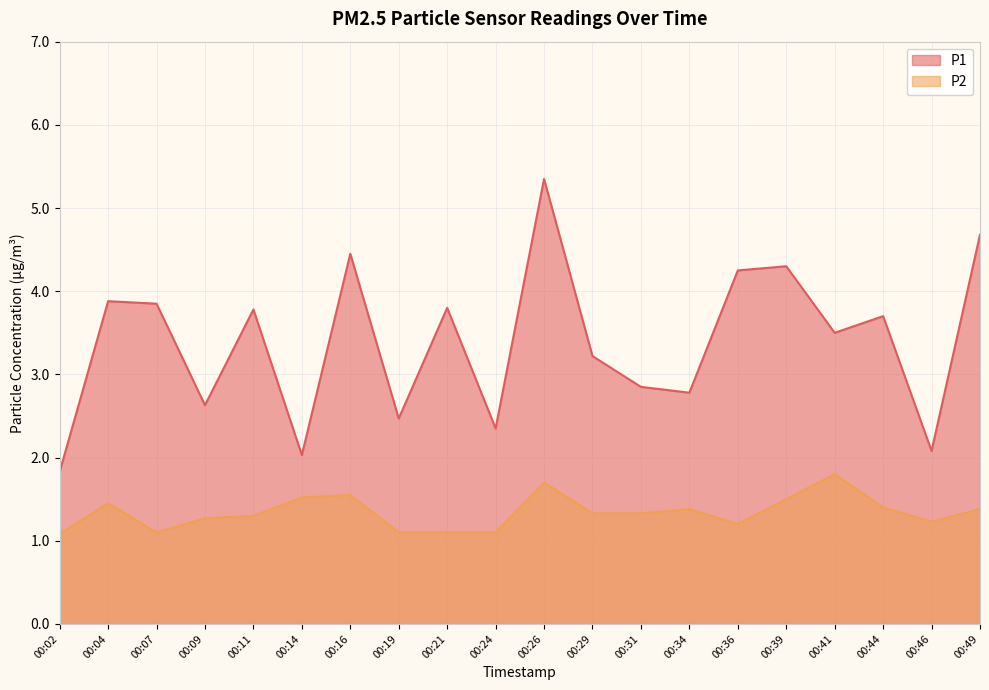

Is the value of P2 at 00:36 greater than the value of P1 at 00:04?

No